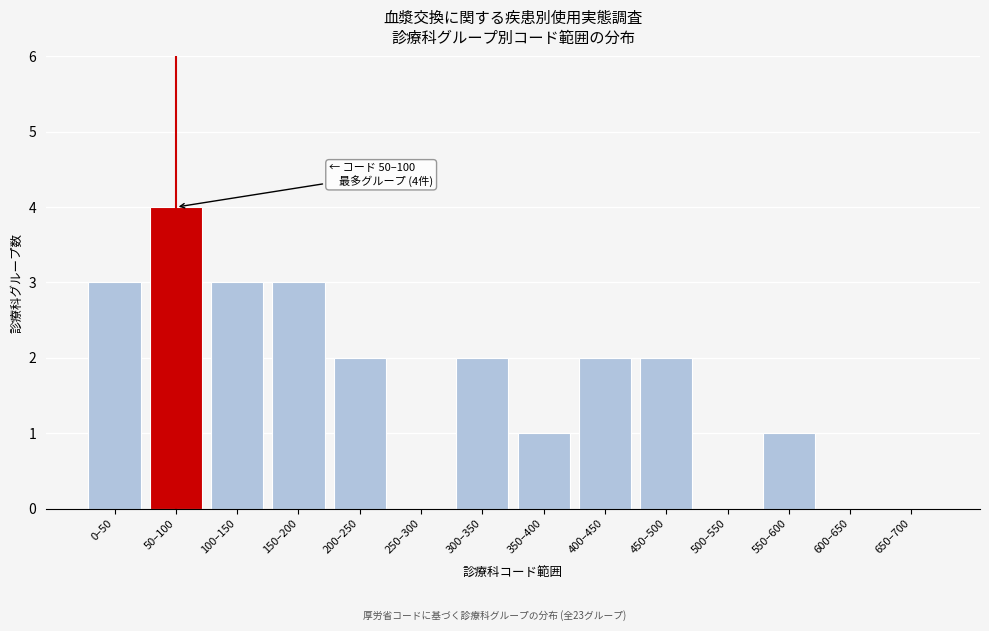

Reading left to right, extract all data points from this chart.

0–50=3	50–100=4	100–150=3	150–200=3	200–250=2	250–300=0	300–350=2	350–400=1	400–450=2	450–500=2	500–550=0	550–600=1	600–650=0	650–700=0